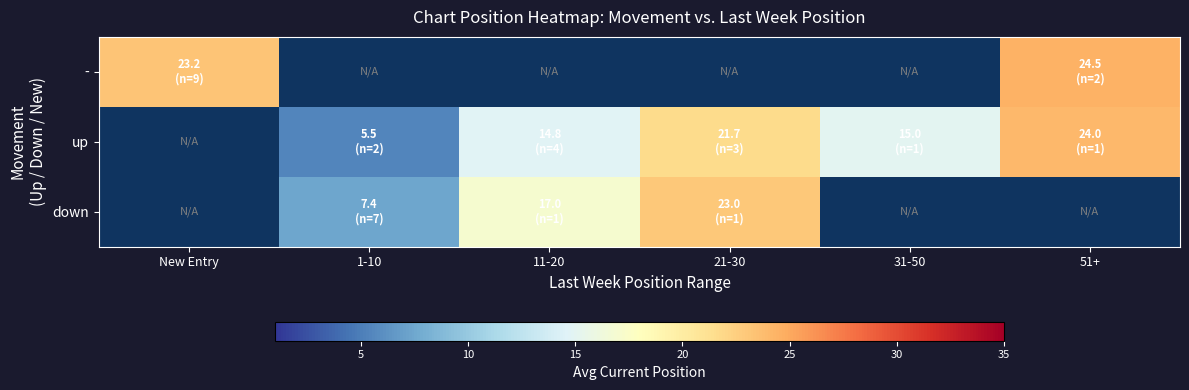

How many distinct data groups are displayed?

3